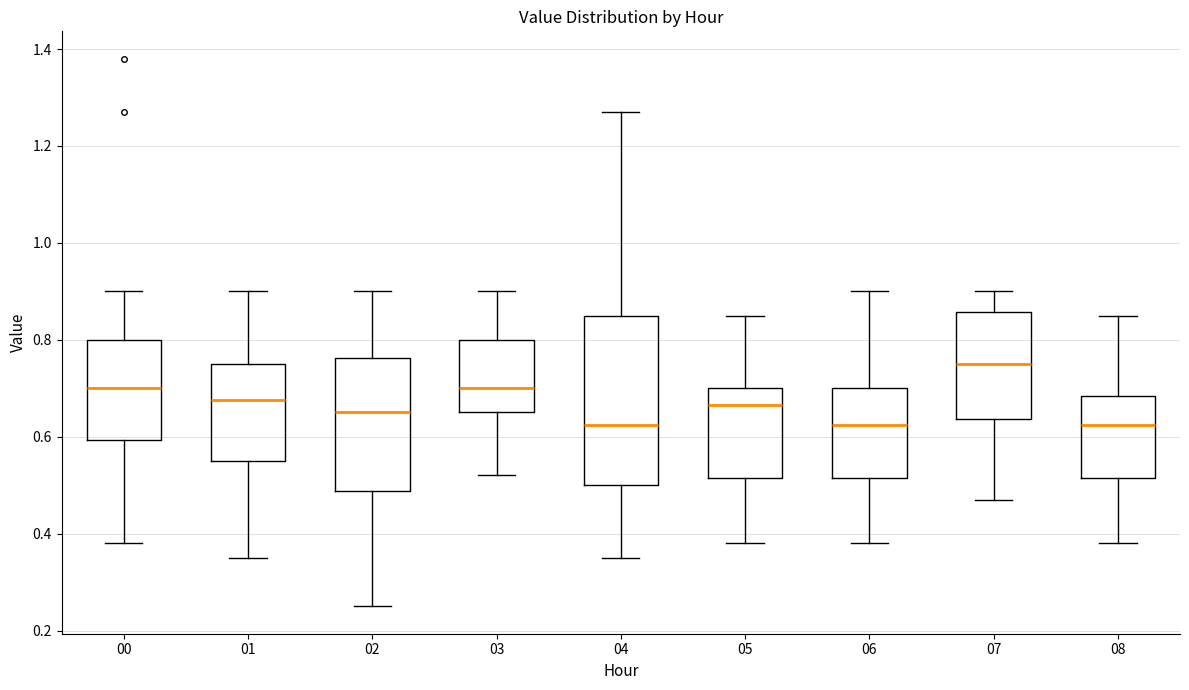

Reading left to right, read every box against the y-axis: the position of its median line, the range the box covers, and the ends of its whiskers. The values are not printed on the chart, so give them approximately, as read against the axis.

00: median 0.70, box 0.60 to 0.80, whiskers 0.38 to 0.90
01: median 0.68, box 0.56 to 0.76, whiskers 0.36 to 0.90
02: median 0.66, box 0.48 to 0.76, whiskers 0.26 to 0.90
03: median 0.70, box 0.66 to 0.80, whiskers 0.52 to 0.90
04: median 0.62, box 0.50 to 0.86, whiskers 0.36 to 1.28
05: median 0.66, box 0.52 to 0.70, whiskers 0.38 to 0.86
06: median 0.62, box 0.52 to 0.70, whiskers 0.38 to 0.90
07: median 0.76, box 0.64 to 0.86, whiskers 0.48 to 0.90
08: median 0.62, box 0.52 to 0.68, whiskers 0.38 to 0.86